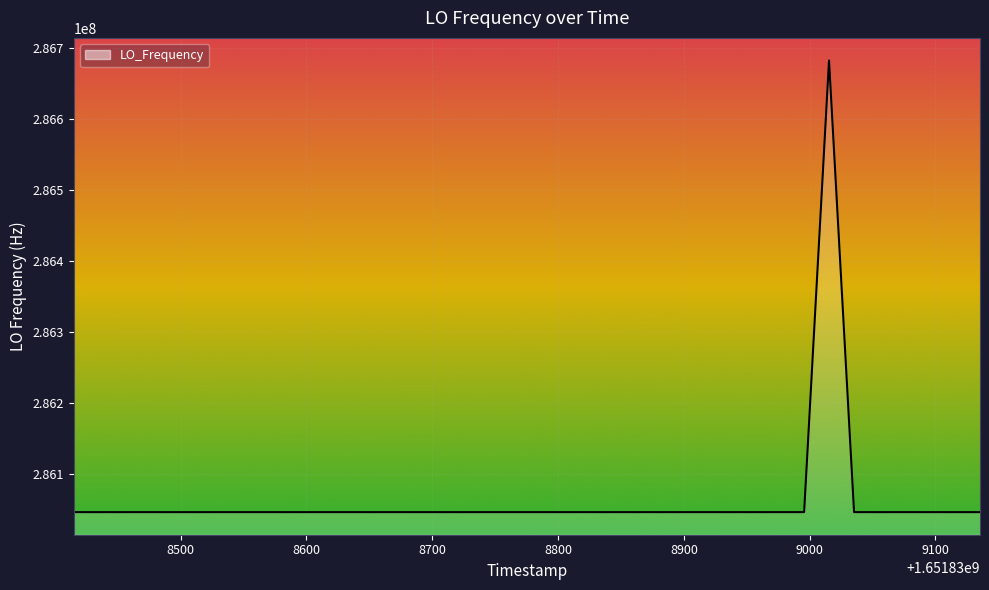

How many lines are shown in the chart?

1